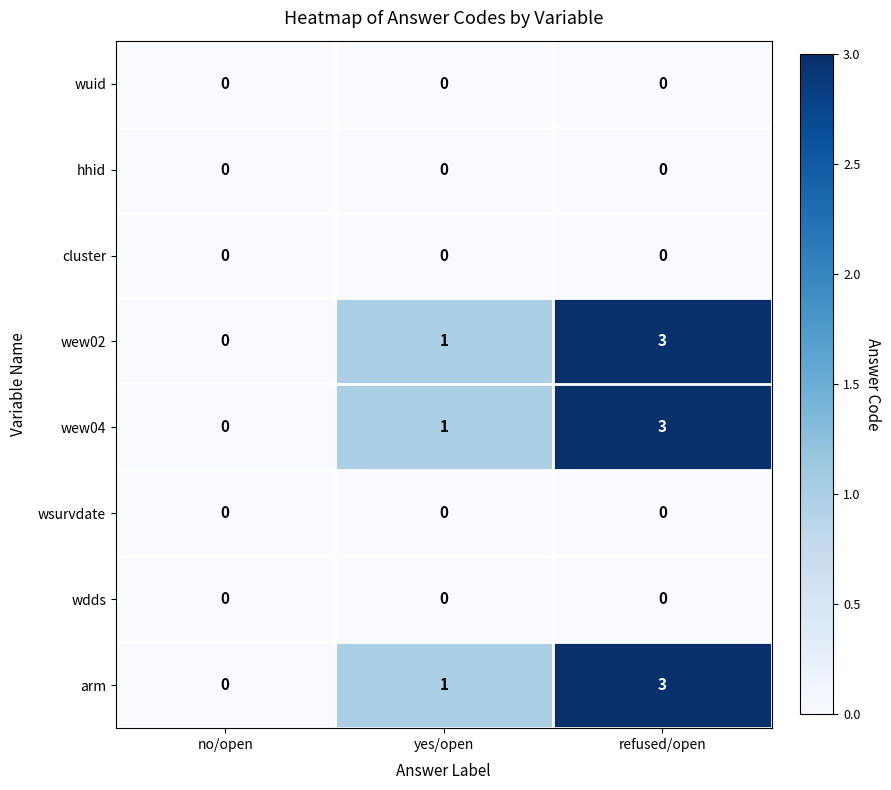

How many wew02 values are between 0 and 3?

3